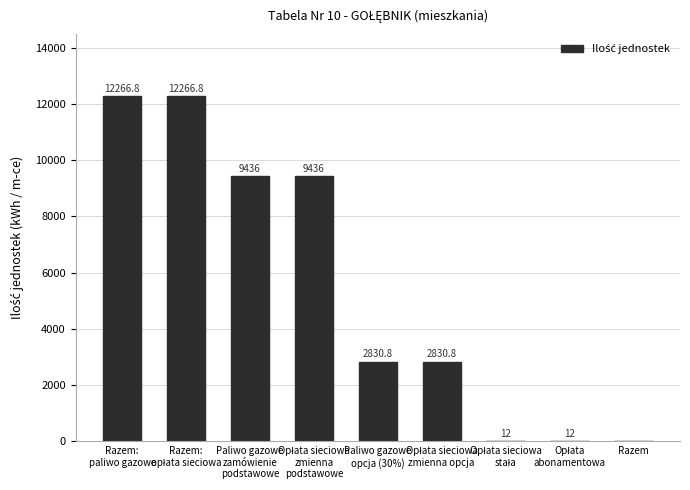

Reading left to right, extract all data points from this chart.

12266.8	12266.8	9436.0	9436.0	2830.8	2830.8	12.0	12.0	0.0